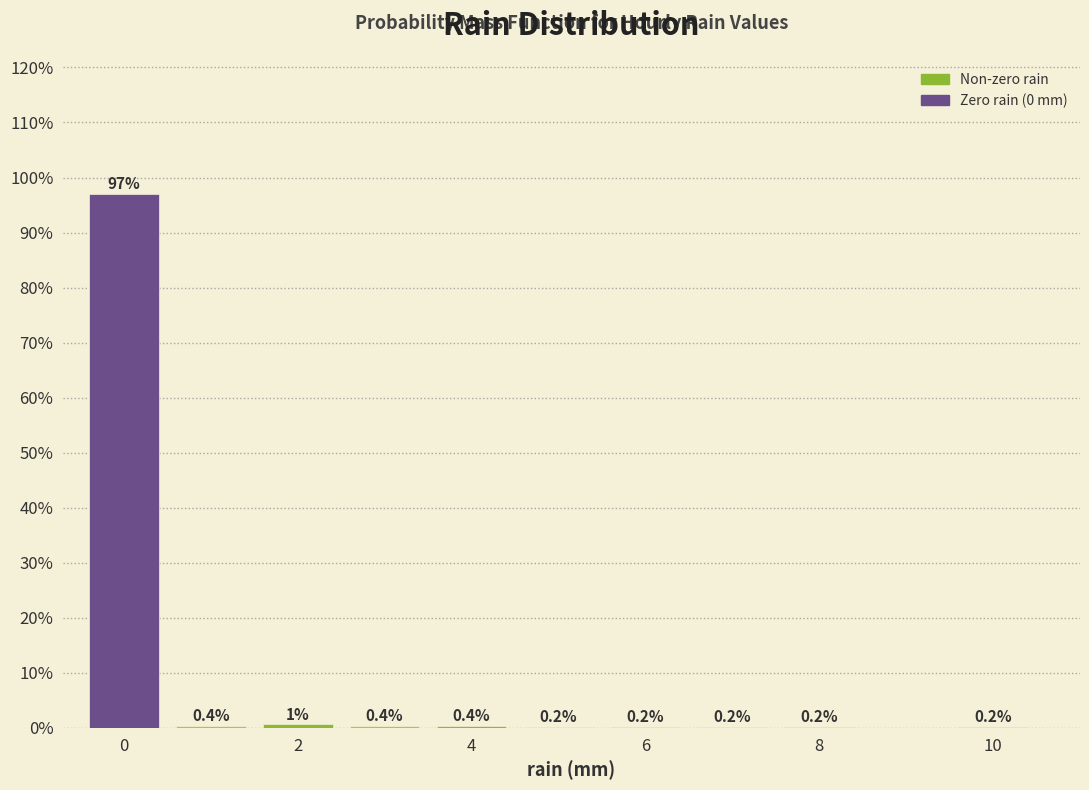

Over which range of the x-axis is the bar tallest?

-0.5 to 0.5